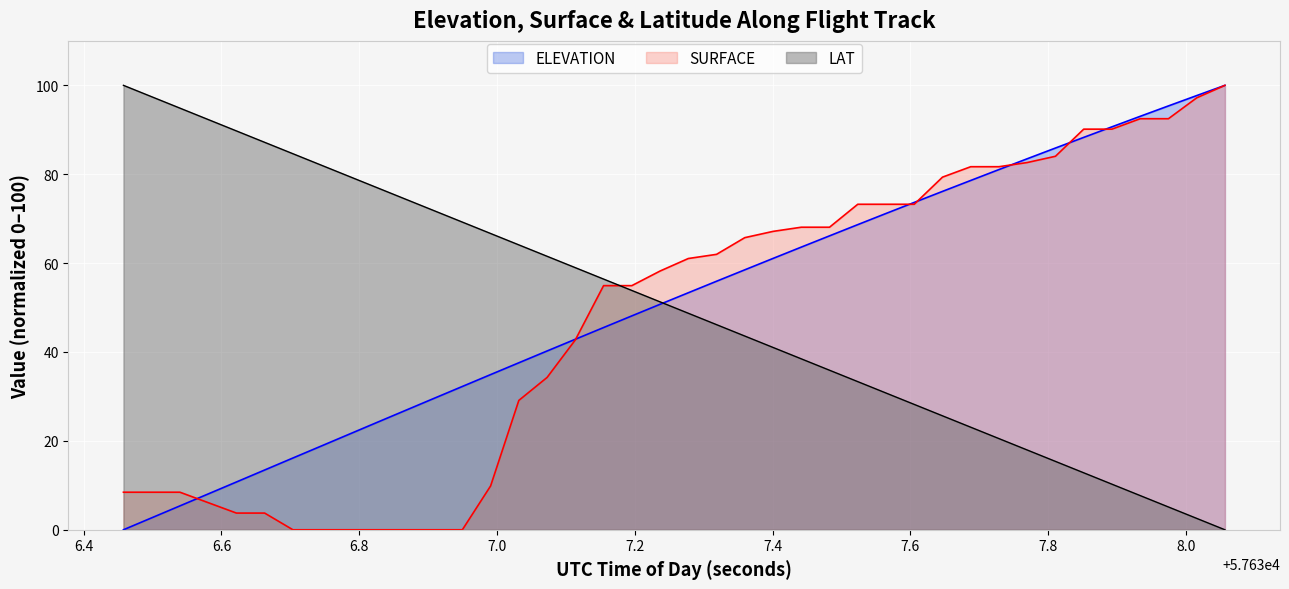

At how many categories does at least one series exceed 26?

40